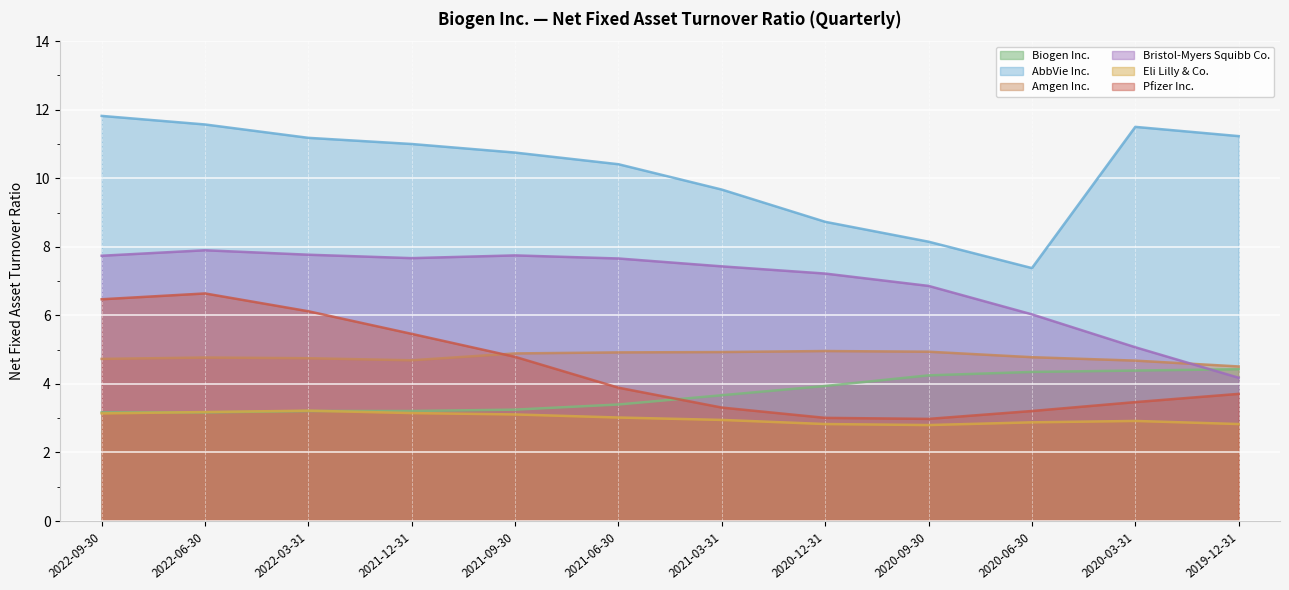

How many interior local valleys does the AbbVie Inc. series have?

1